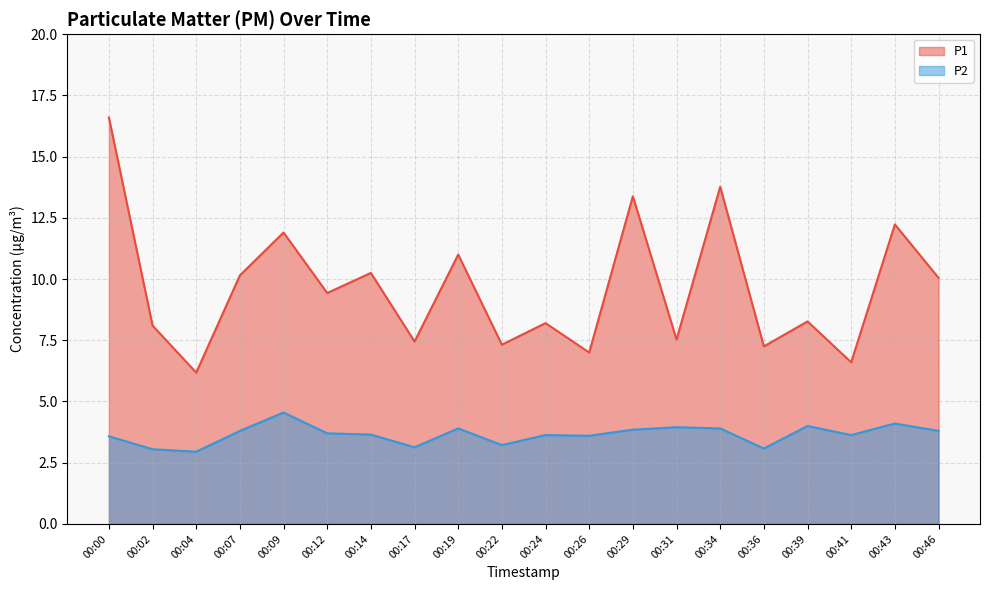

True or false: P1 has more than 0 points higher than both neighbors.

True